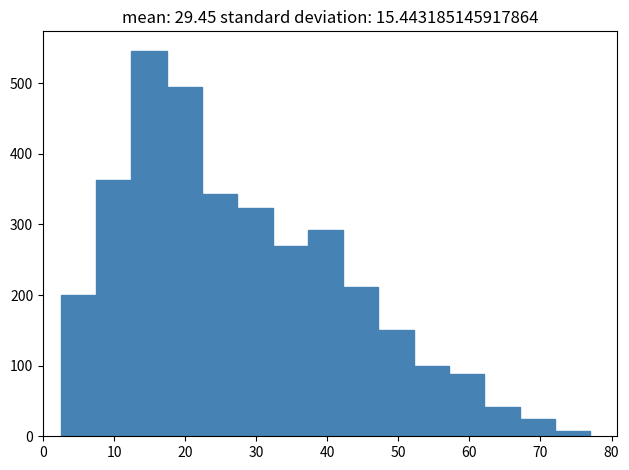

Reading left to right, transcribe this chart: for each bar, give the range it covers on the x-axis and its height. Neither the bar edges nor the heights are printed on the chart, so give them approximately, as read against the axes.

3 to 7: 200
7 to 12: 360
12 to 17: 550
17 to 22: 500
22 to 27: 340
27 to 32: 320
32 to 37: 270
37 to 42: 290
42 to 47: 210
47 to 52: 150
52 to 57: 100
57 to 62: 90
62 to 67: 40
67 to 72: 20
72 to 77: under 10